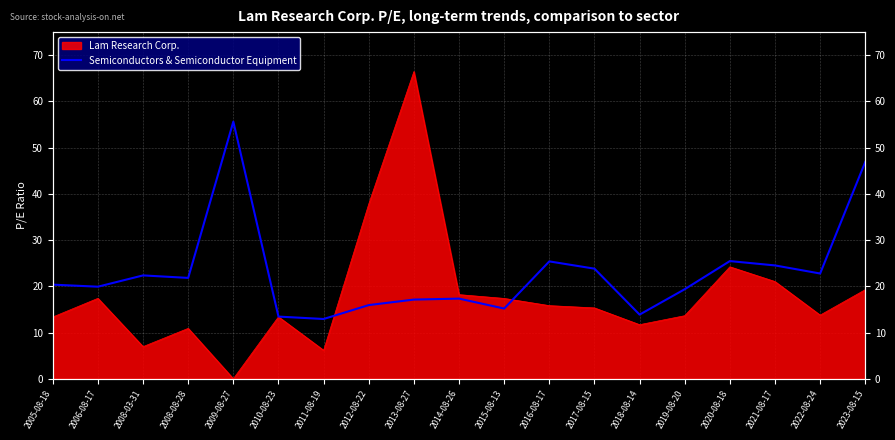

What position from the right is 2020-08-18?

4